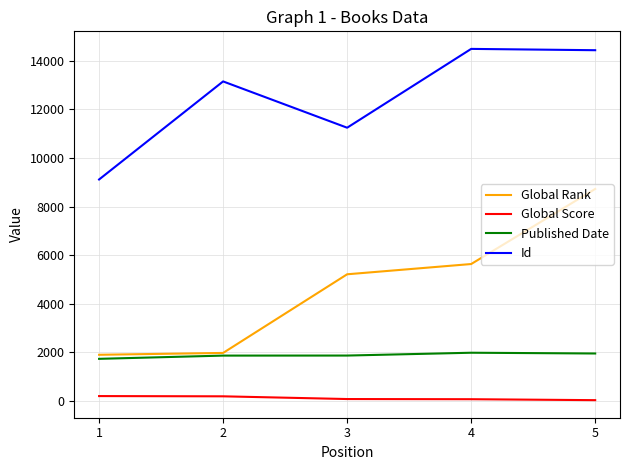

What is the difference between the highest and lowest values at 1?

8915